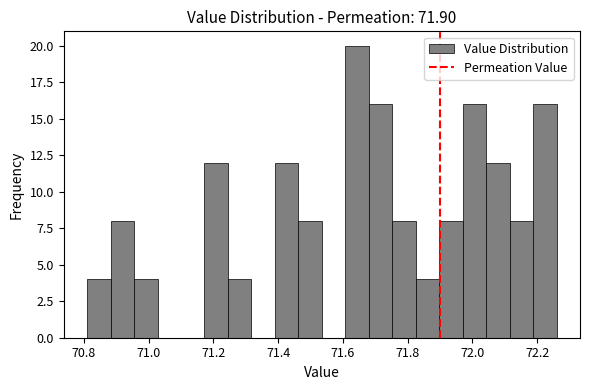

Read against the x-axis, roughly where is the centre of the tallest bar?

71.64